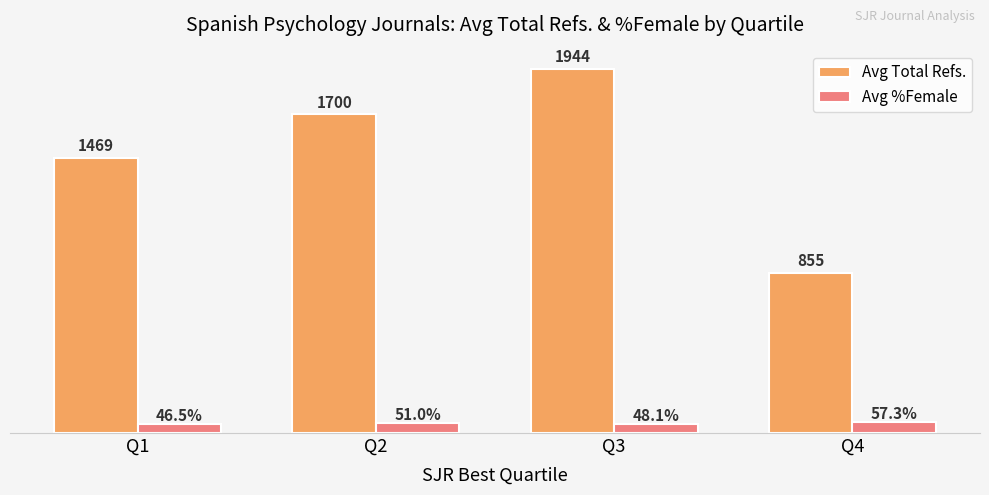

Which series has the largest range (max minus min)?

Avg Total Refs.